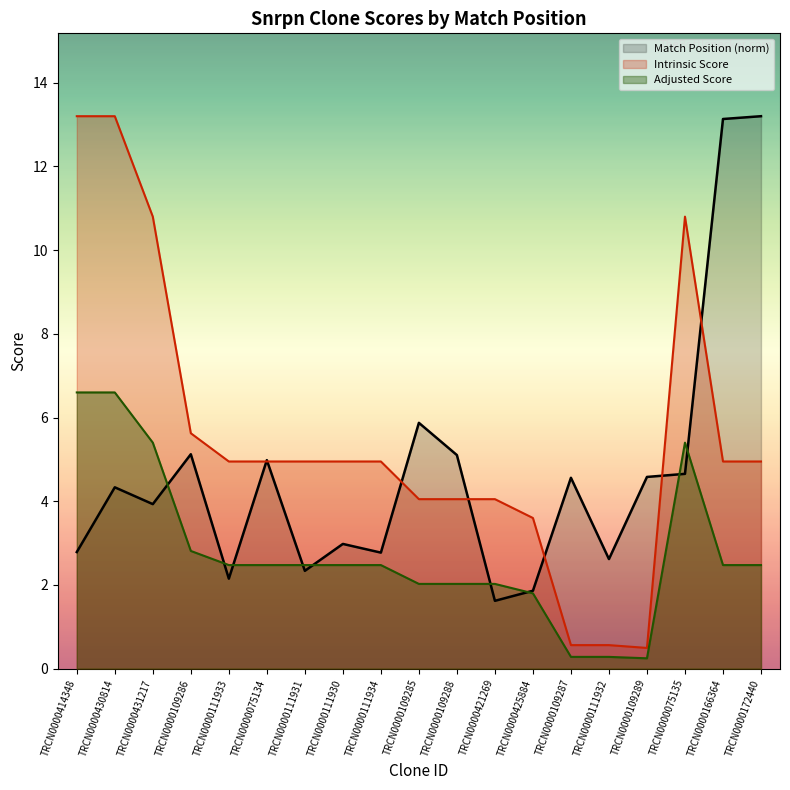

Between which two adjacent categories do Adjusted Score and Match Position (norm) first intersect?

TRCN0000431217 and TRCN0000109286